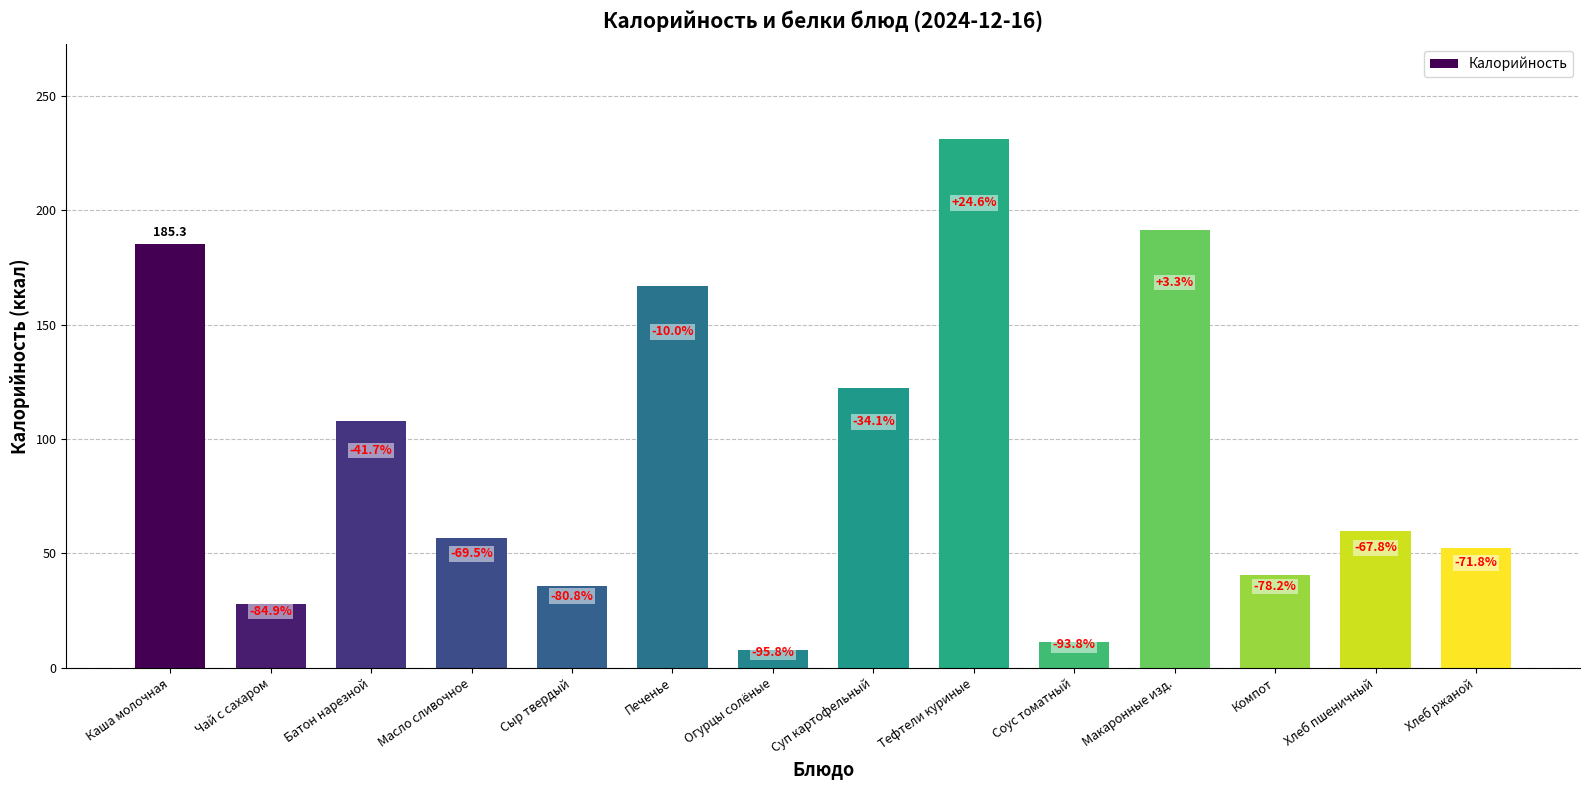

What is the difference between the values at Хлеб ржаной and Батон нарезной?

55.8